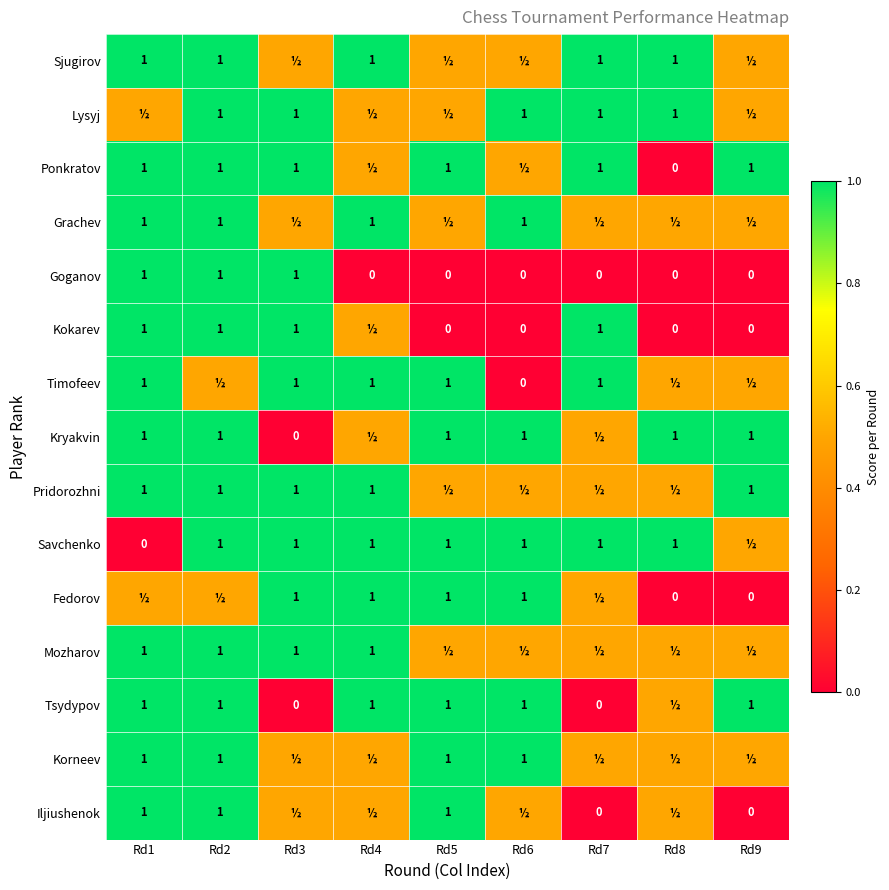

What is the sum of the Goganov values at Rd8 and Rd2?

1.0